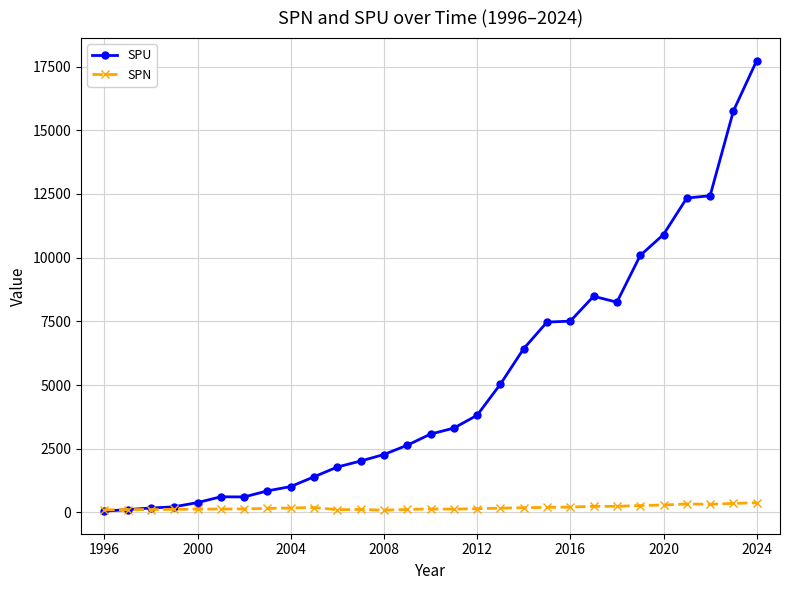

Rank the series by their average value, from highest to lowest.

SPU, SPN